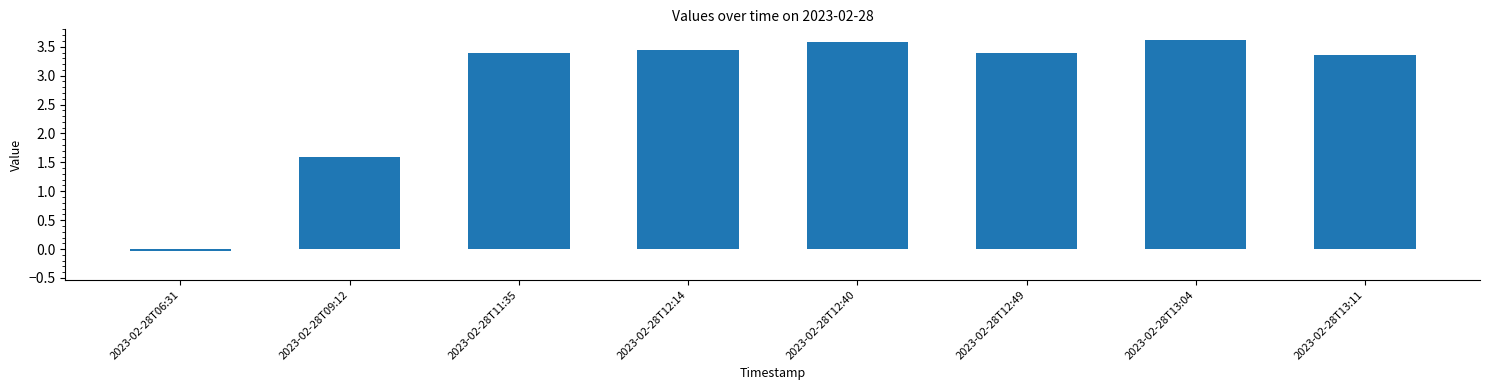

Where is the data nearest to the value 1?

2023-02-28T09:12